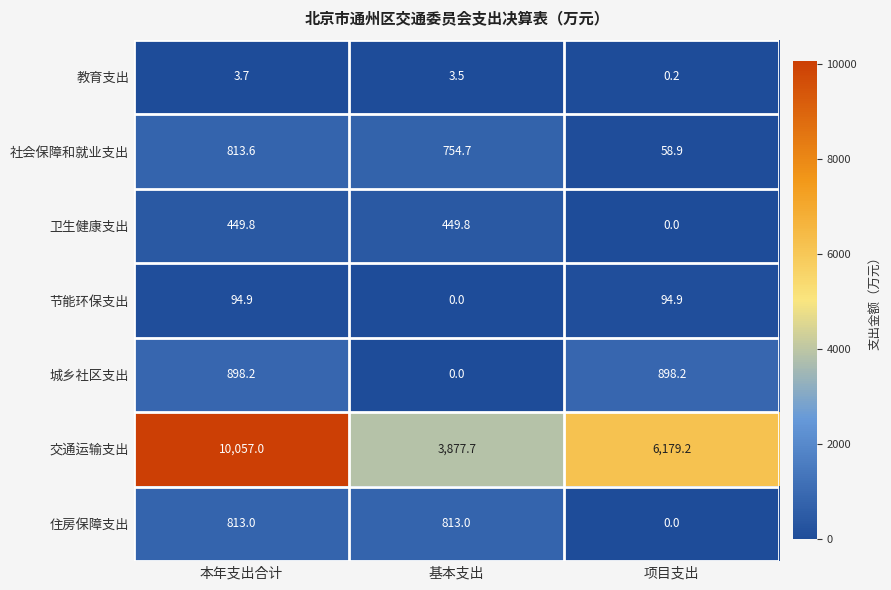

At how many categories does at least one series exceed 2241?

3